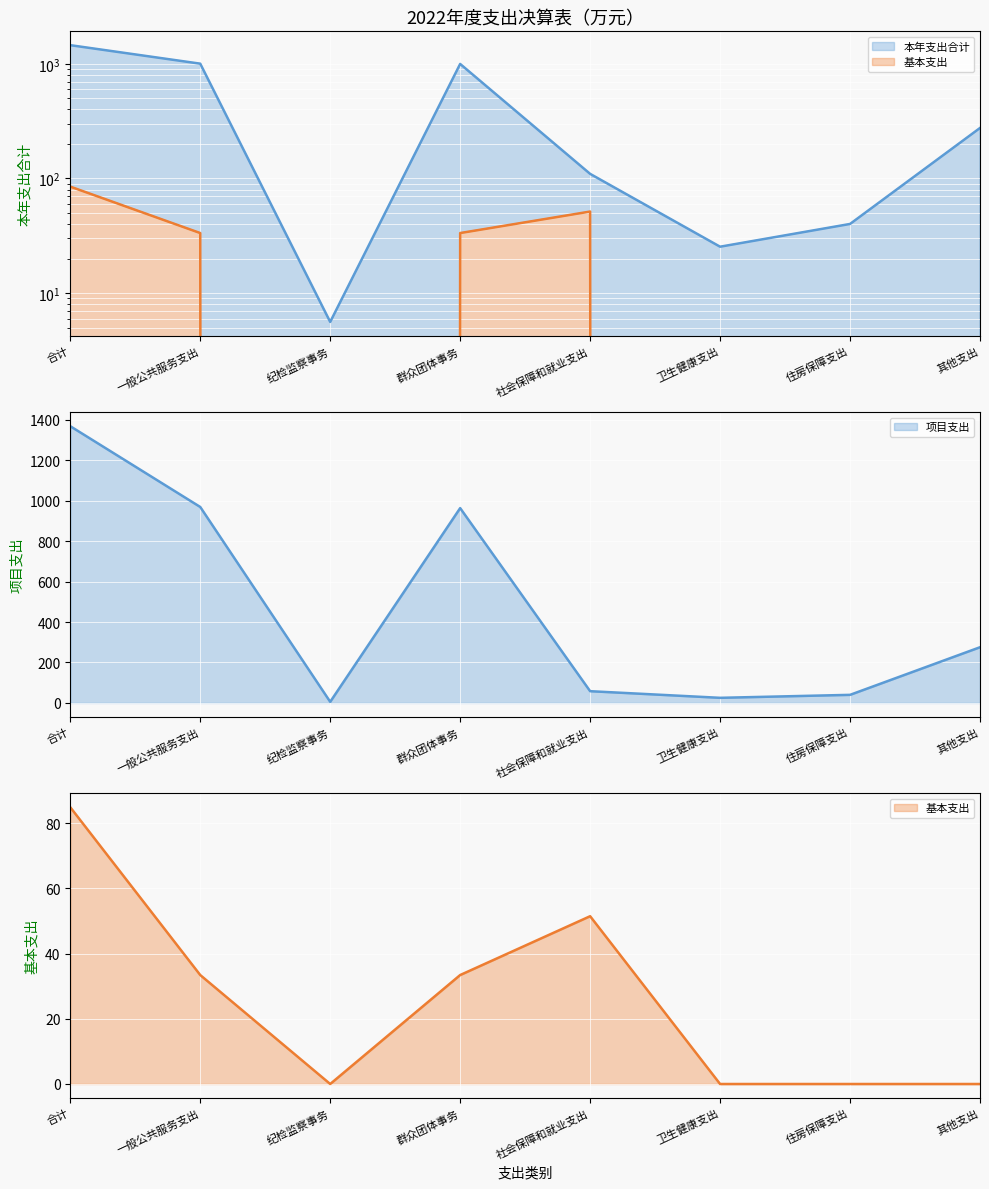

How many distinct data groups are displayed?

3